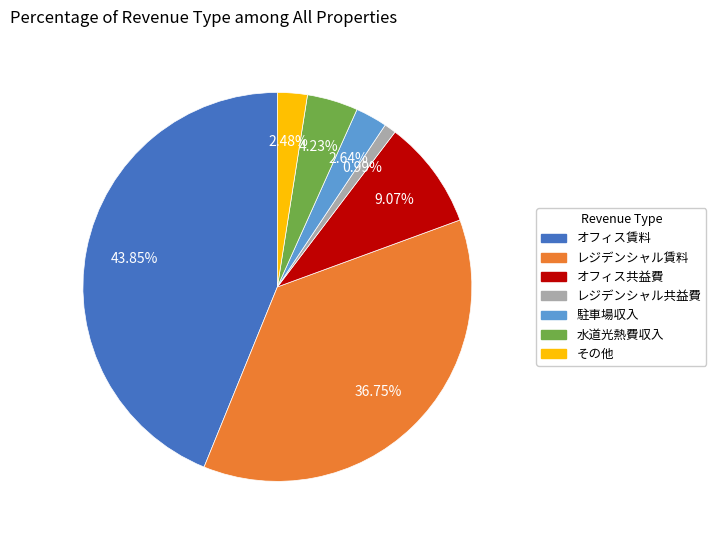

Which category has the biggest portion of the pie?

オフィス賃料